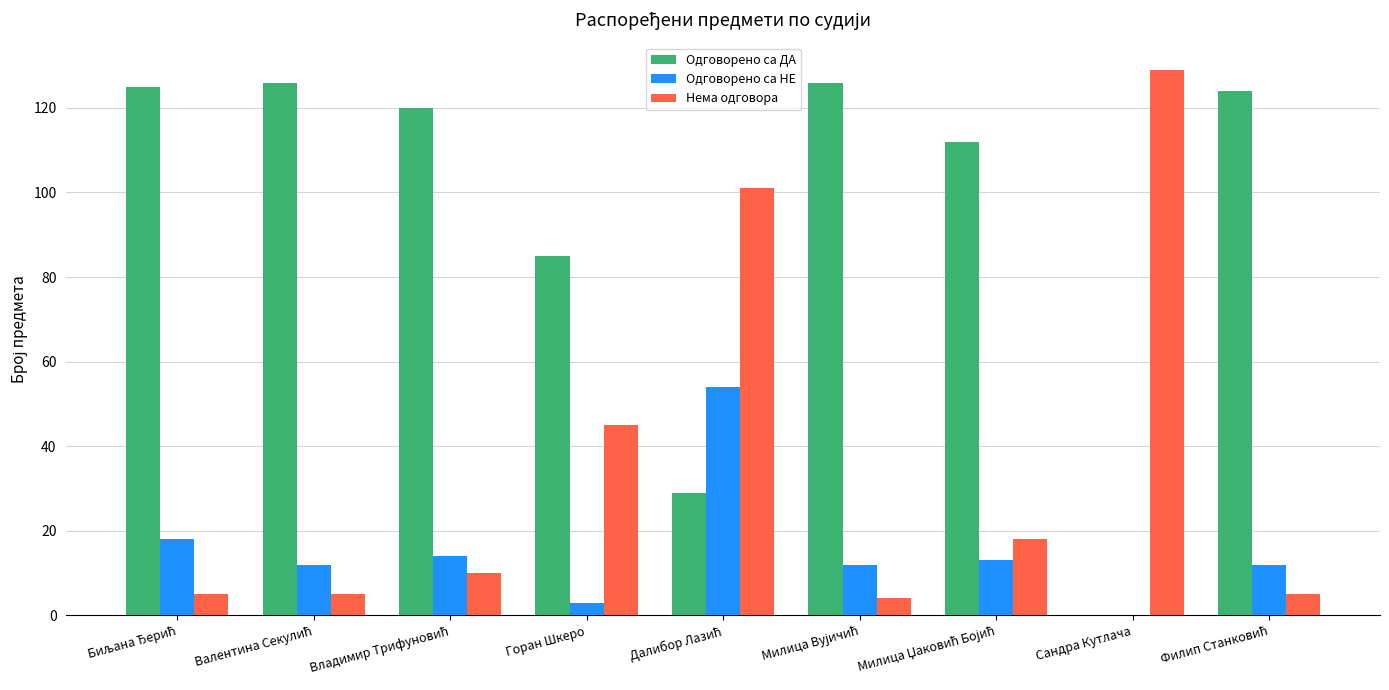

How many series are shown in this chart?

3